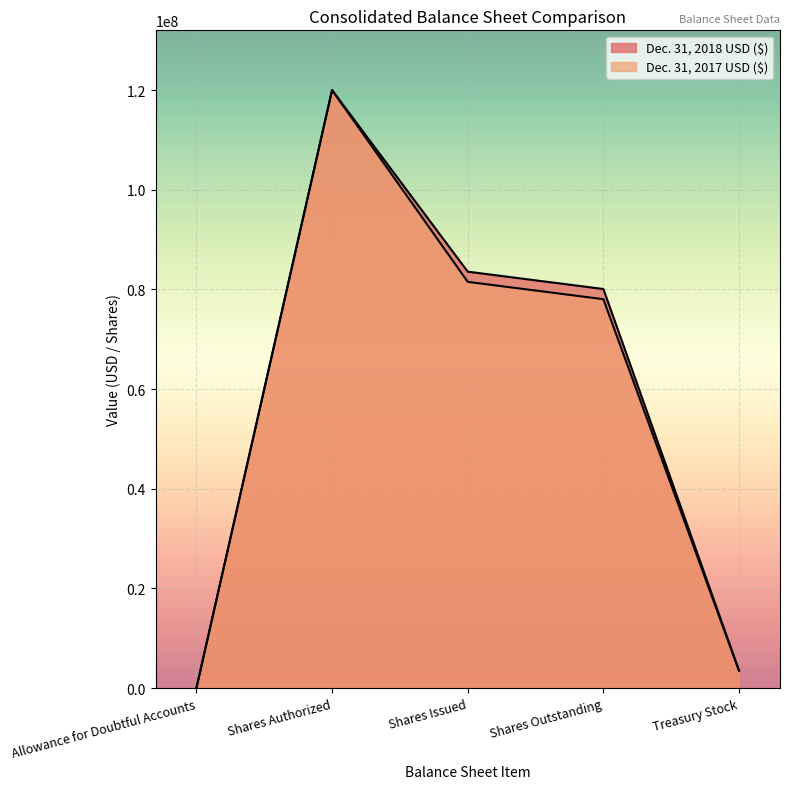

What are all the series names shown in the legend?

Dec. 31, 2018 USD ($), Dec. 31, 2017 USD ($)